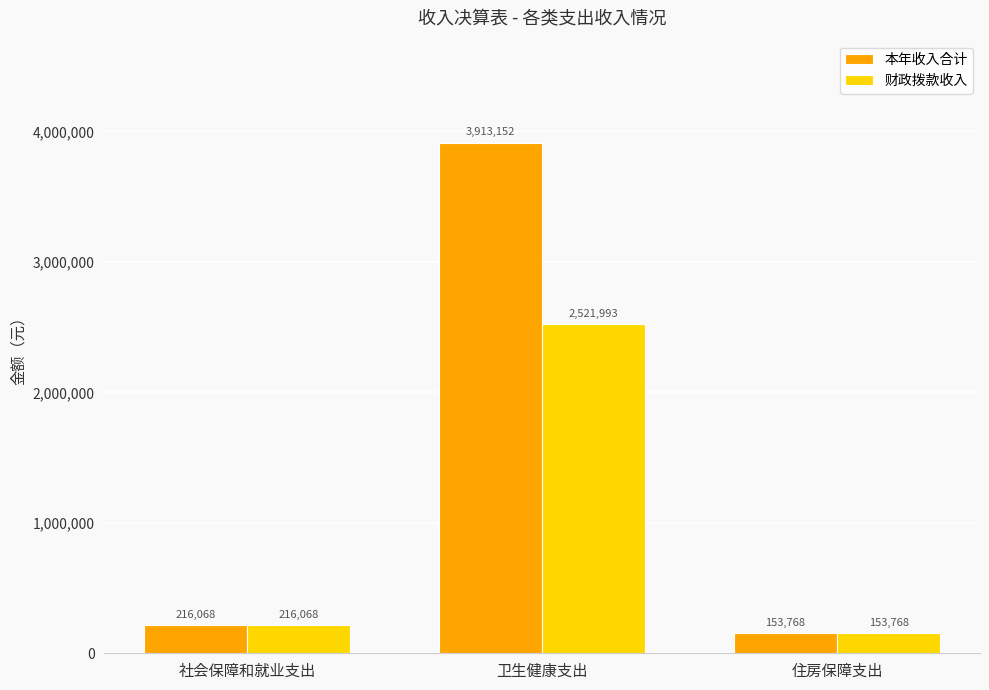

Which category has the lowest value across all series?

住房保障支出